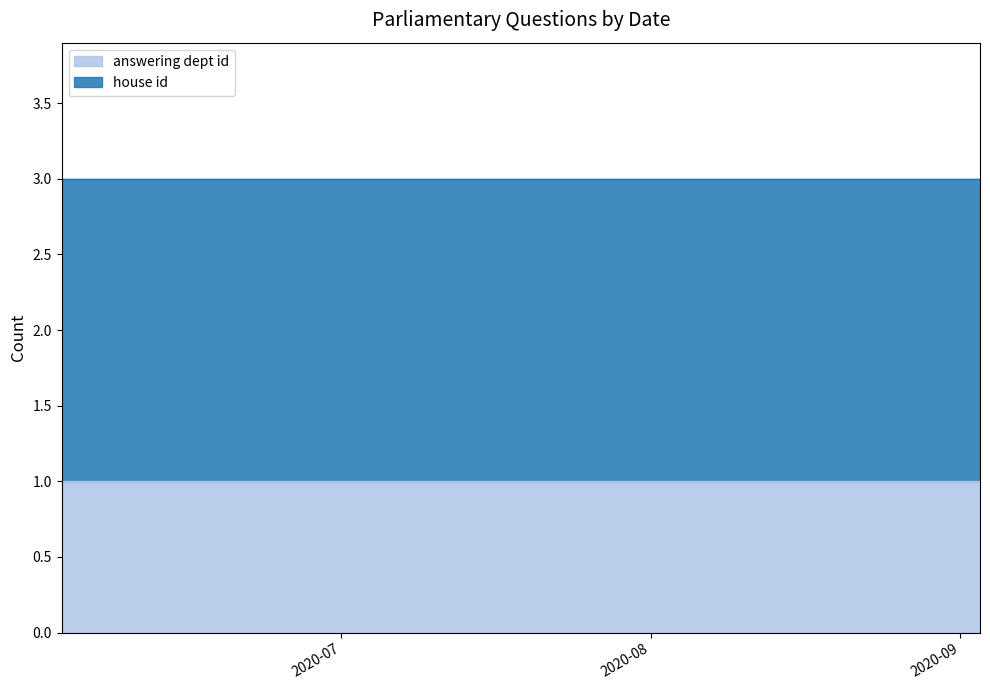

What is the minimum value shown in the chart?

1